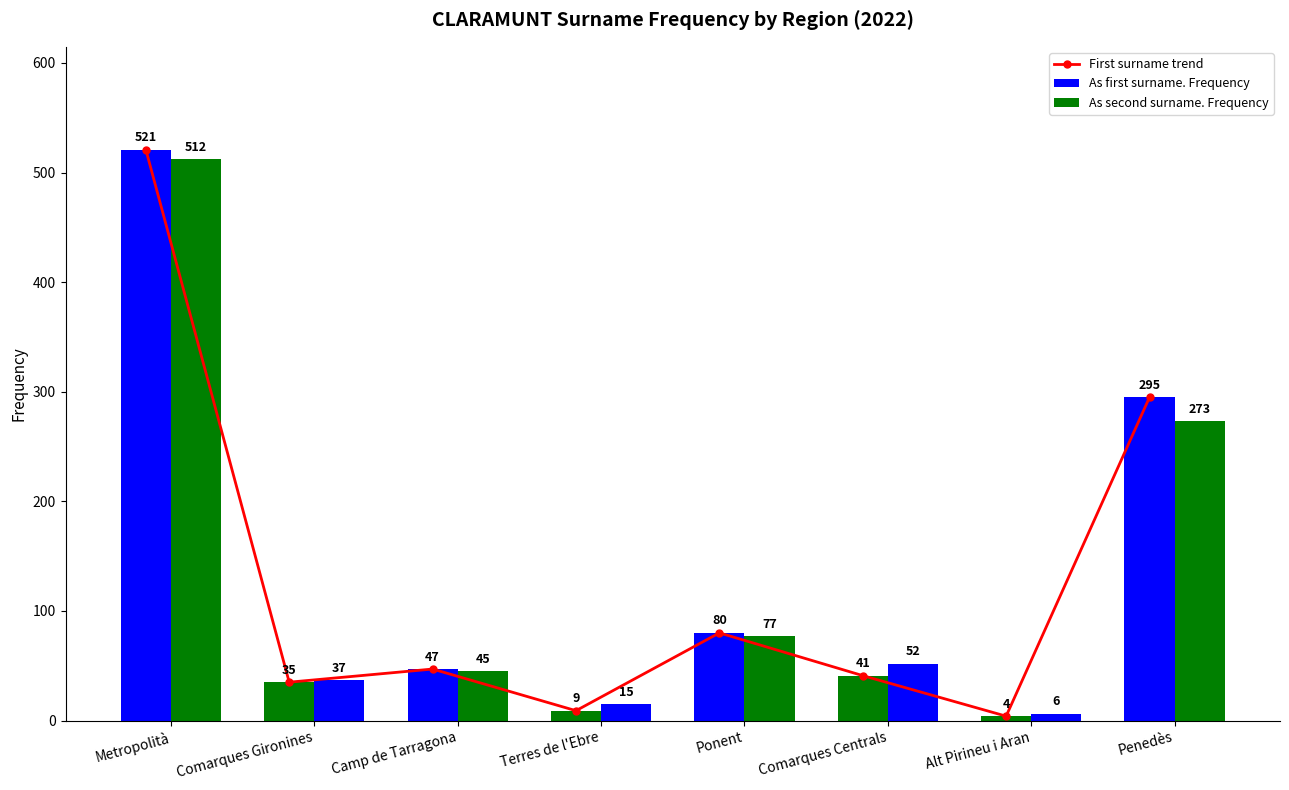

Between Metropolità and Alt Pirineu i Aran, which series saw the biggest shift?

First surname trend